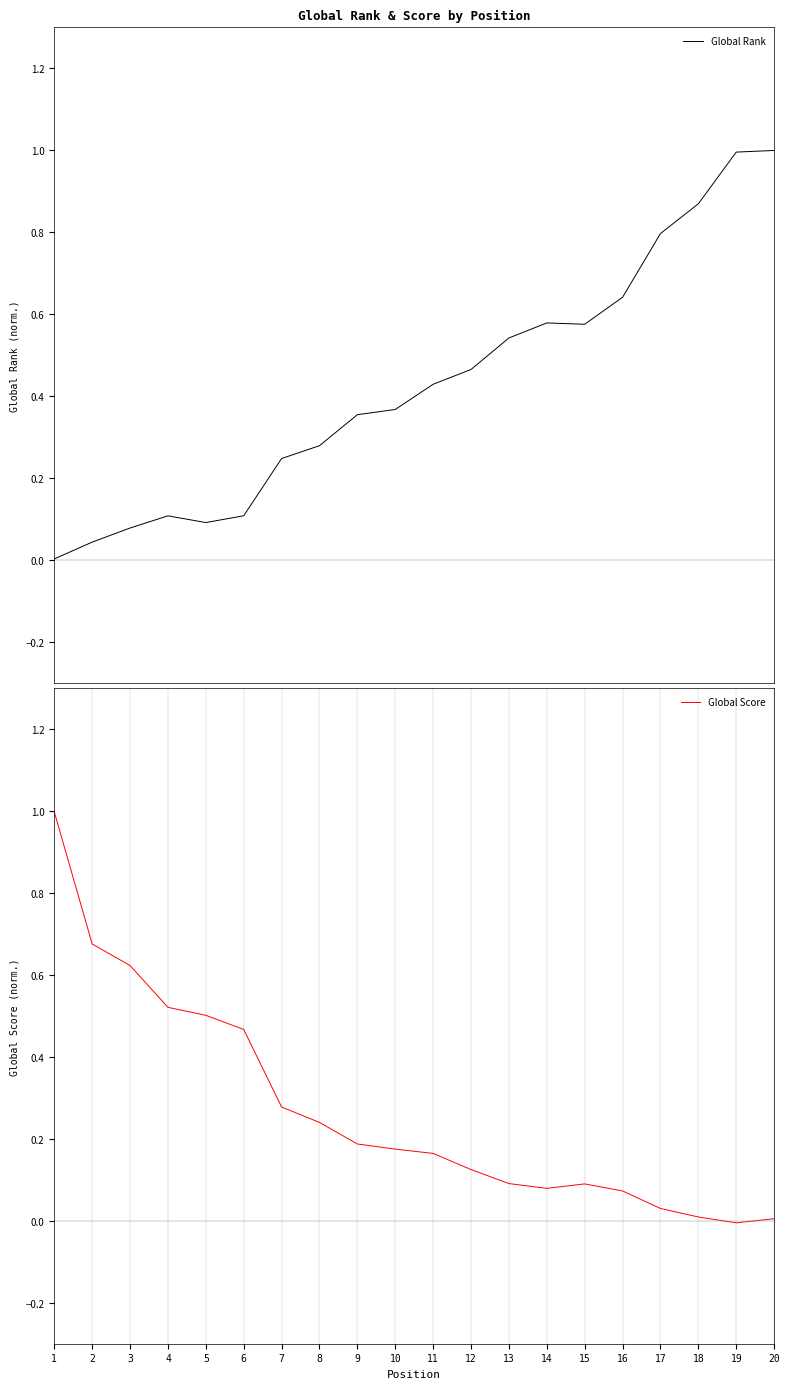

What is the maximum value for Global Rank?

1.0